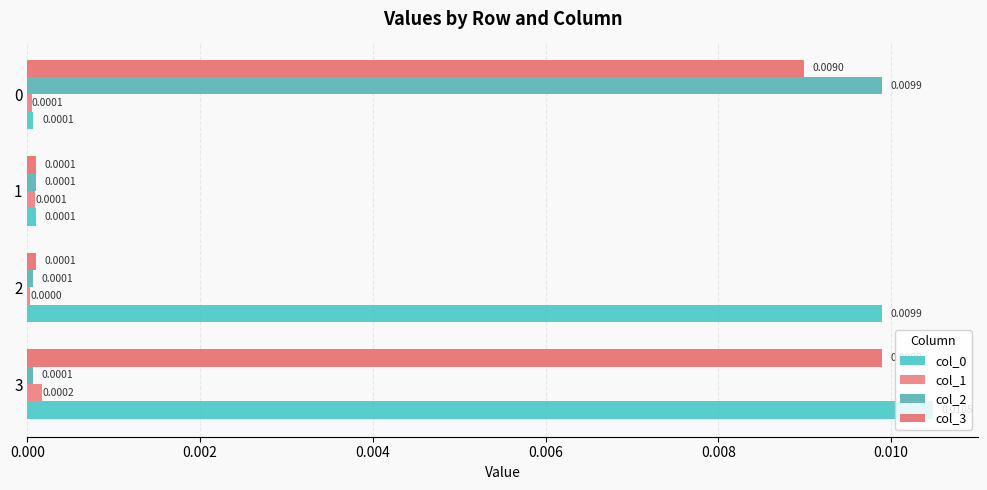

How many col_1 values are between 0 and 1?

4